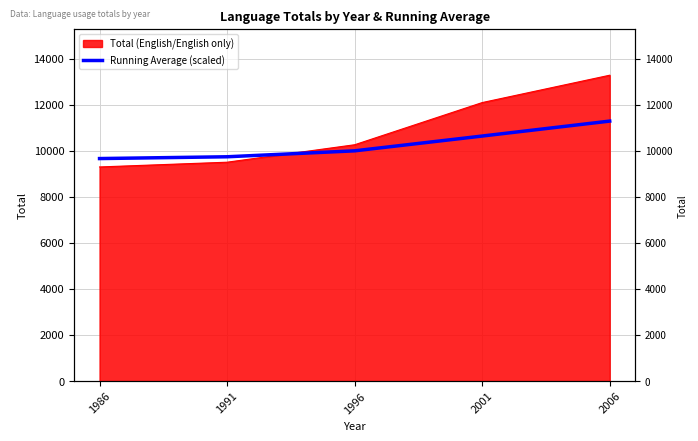

Rank the categories by value from highest to lowest.

2006, 2001, 1996, 1991, 1986